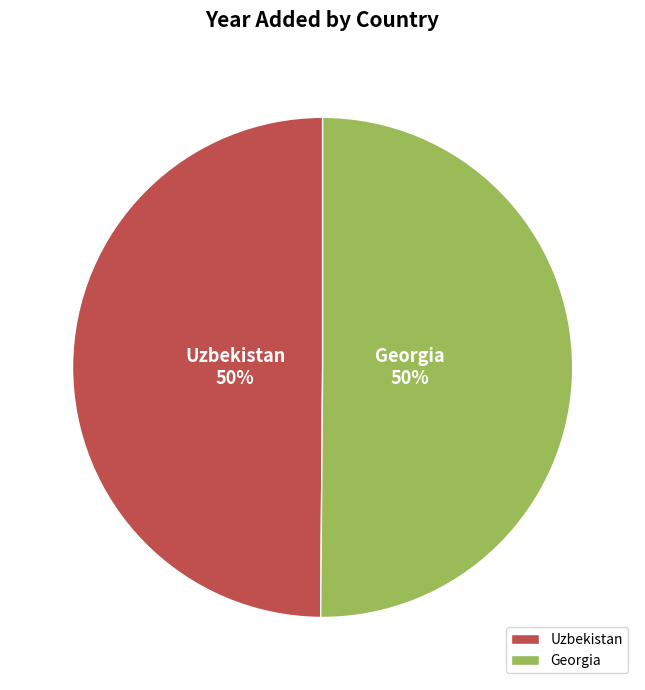

What percentage is the Georgia slice, to the nearest percent?

50%